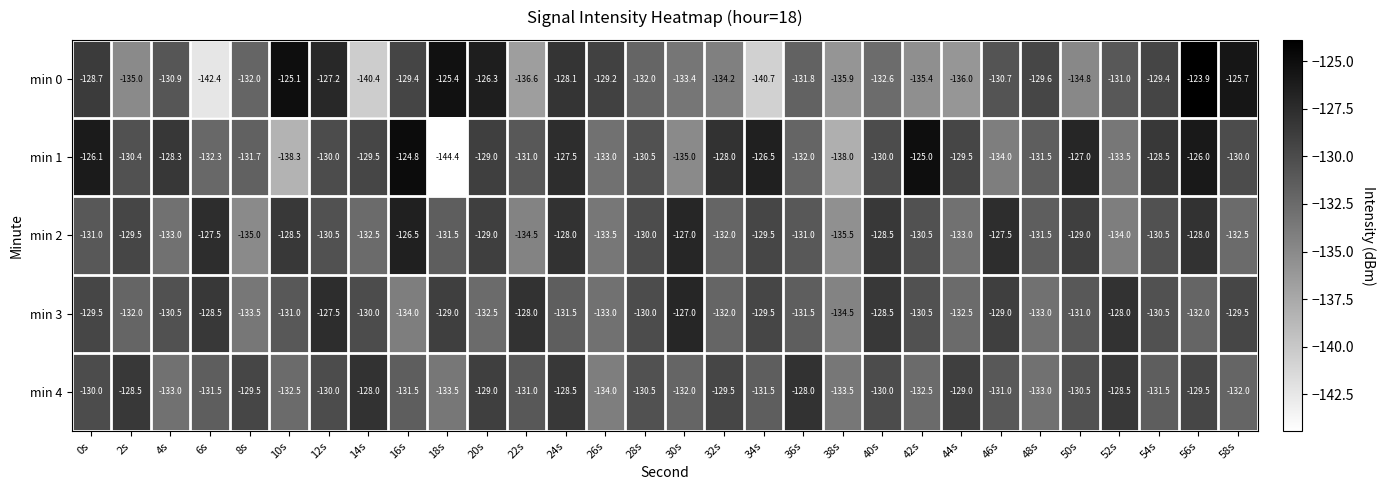

What is the minimum value for min 3?

-134.5